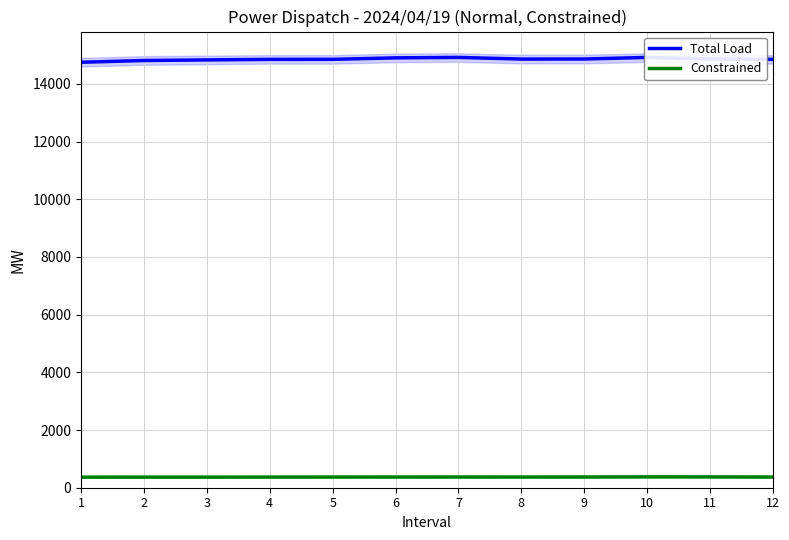

At which category is the sum across all series the highest?

10